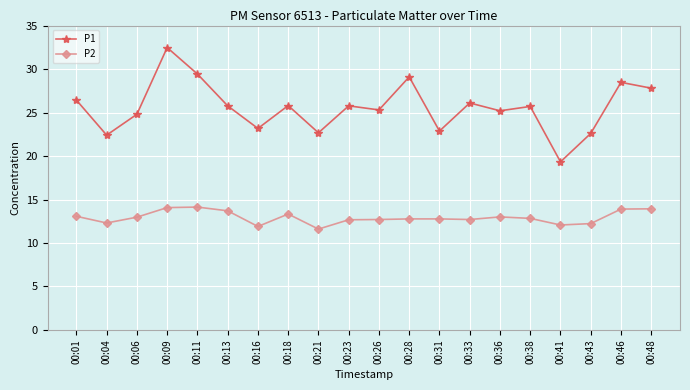

True or false: P2 and P1 intersect in this chart.

False